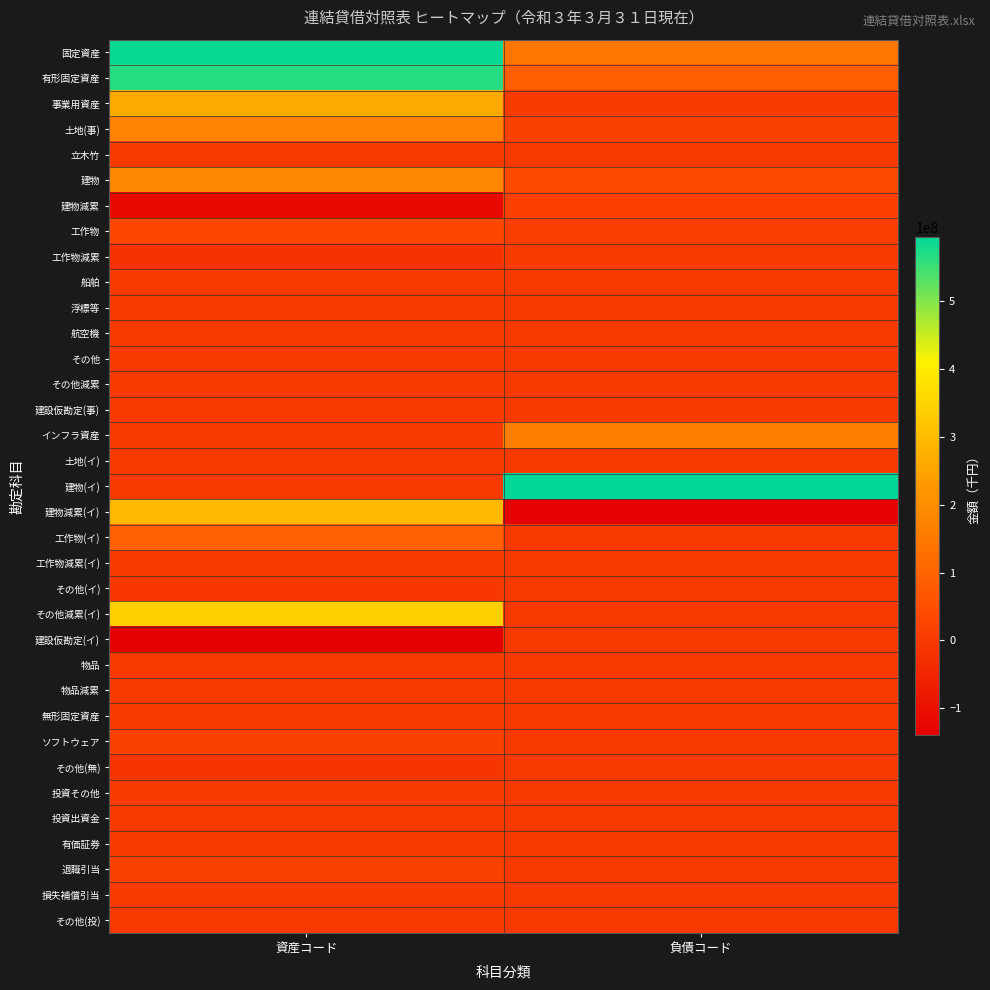

Reading left to right, list all the values displayed in this chart.

固定資産: 資産コード=588149582	負債コード=143875031
有形固定資産: 資産コード=565892293	負債コード=85061662
事業用資産: 資産コード=262995336	負債コード=3721003
土地(事): 資産コード=174254813	負債コード=18051301
立木竹: 資産コード=0	負債コード=4410
建物: 資産コード=186485016	負債コード=37036656
建物減累: 資産コード=-114391988	負債コード=16279351
工作物: 資産コード=33256467	負債コード=9667068
工作物減累: 資産コード=-16986038	負債コード=2393560
船舶: 資産コード=0	負債コード=1452
浮標等: 資産コード=0	負債コード=58422
航空機: 資産コード=0	負債コード=120004
その他: 資産コード=0	負債コード=1675639
その他減累: 資産コード=0	負債コード=2027511
建設仮勘定(事): 資産コード=0	負債コード=335695
インフラ資産: 資産コード=0	負債コード=160154382
土地(イ): 資産コード=0	負債コード=0
建物(イ): 資産コード=377068	負債コード=594489537
建物減累(イ): 資産コード=297394470	負債コード=-131552253
工作物(イ): 資産コード=91148925	負債コード=361359
工作物減累(イ): 資産コード=3916227	負債コード=0
その他(イ): 資産コード=-2415564	負債コード=0
その他減累(イ): 資産コード=341900251	負債コード=0
建設仮勘定(イ): 資産コード=-139955917	負債コード=0
物品: 資産コード=0	負債コード=0
物品減累: 資産コード=0	負債コード=0
無形固定資産: 資産コード=2800547	負債コード=0
ソフトウェア: 資産コード=17109884	負債コード=0
その他(無): 資産コード=-11607398	負債コード=0
投資その他: 資産コード=4892767	負債コード=0
投資出資金: 資産コード=555392	負債コード=0
有価証券: 資産コード=4337375	負債コード=0
退職引当: 資産コード=17364523	負債コード=0
損失補償引当: 資産コード=356234	負債コード=0
その他(投): 資産コード=329110	負債コード=0